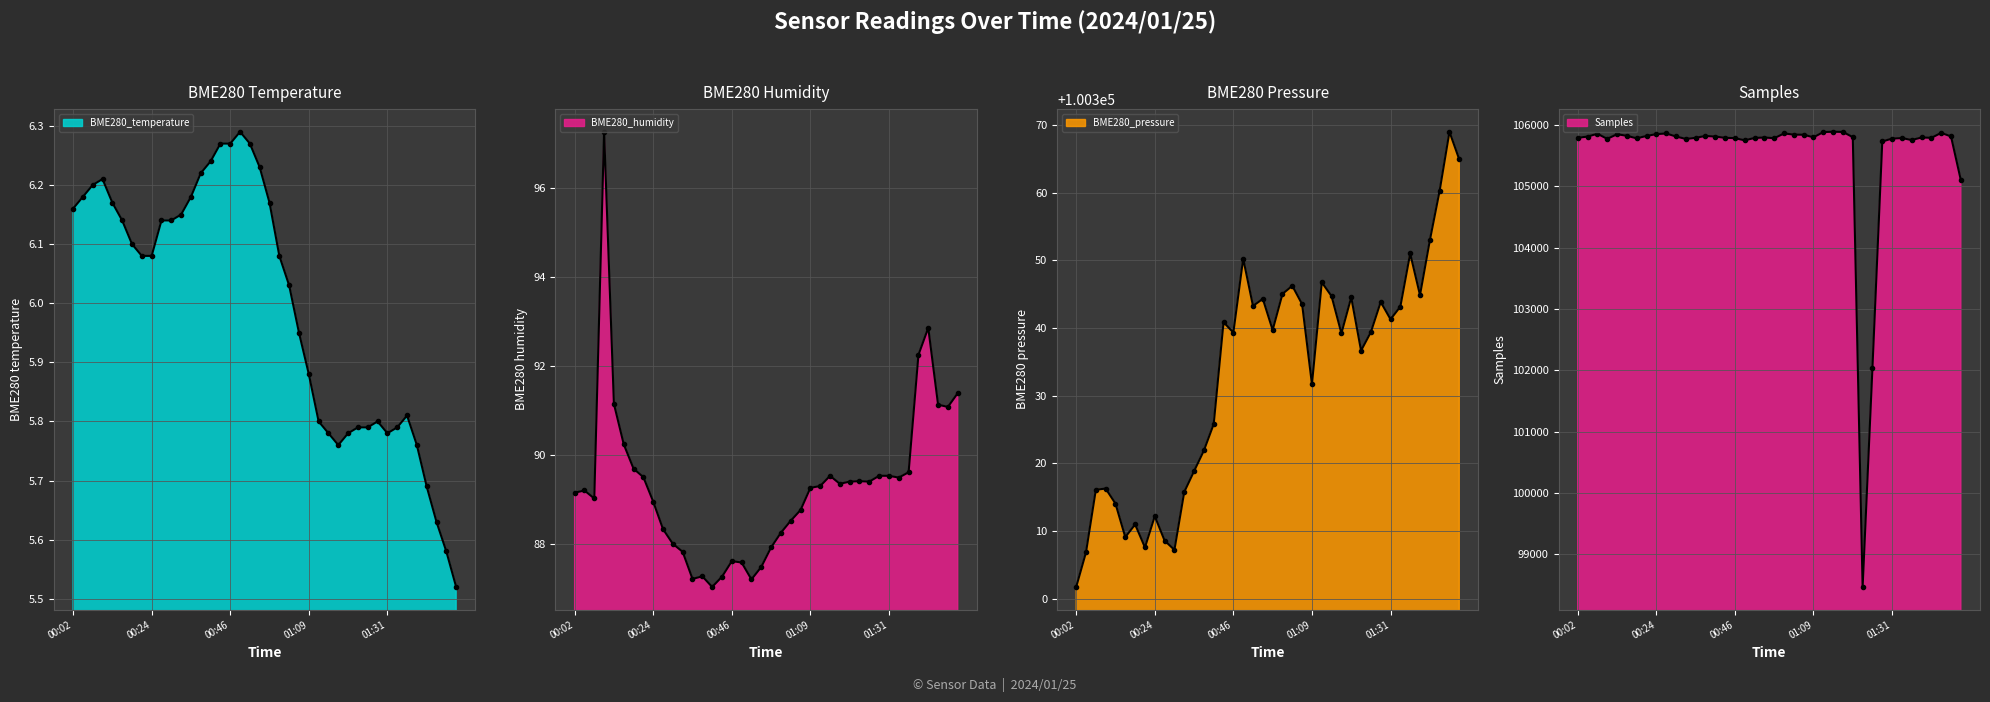

True or false: BME280_temperature and BME280_pressure intersect in this chart.

False